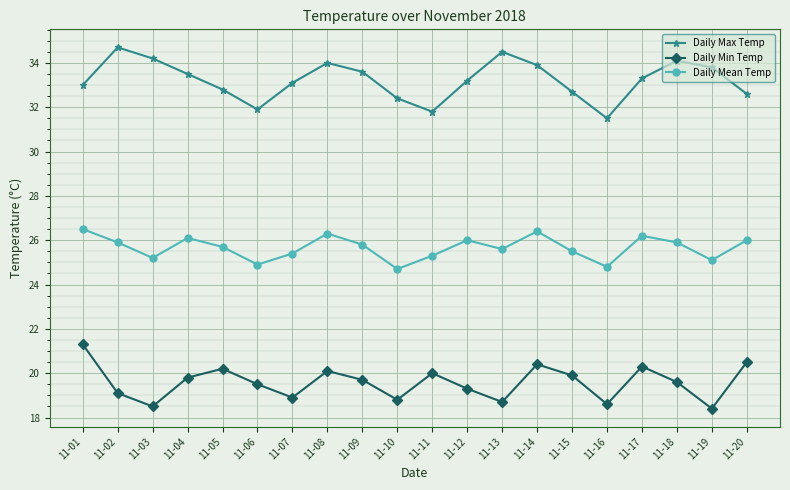

What is the value of the Daily Min Temp point at the 11th from the left?

20.0